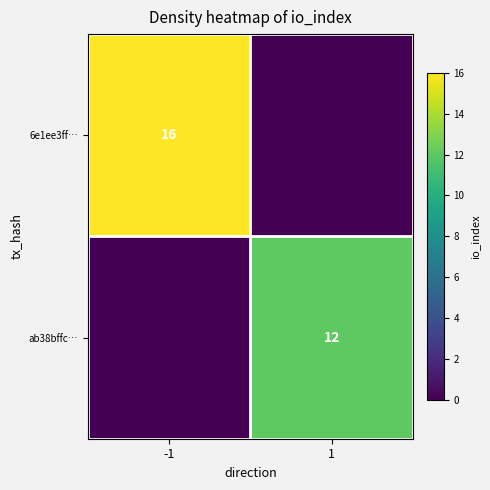

What is the maximum value shown in the chart?

16